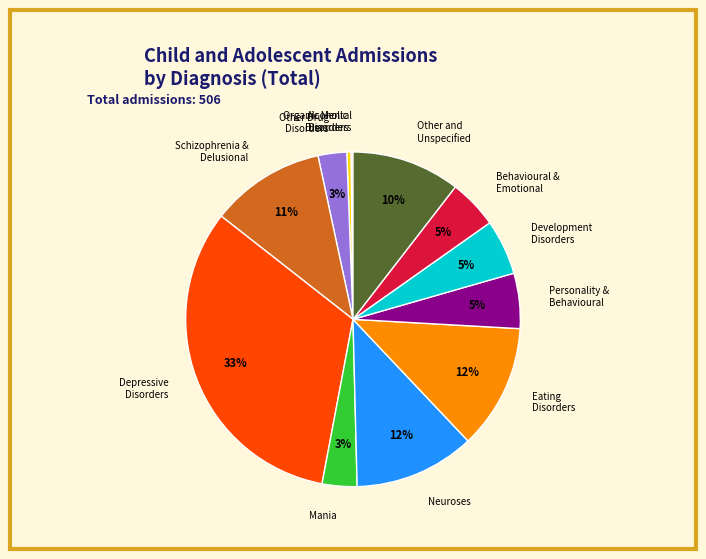

Do Mania and Alcoholic Disorders together represent more than half of the pie?

No